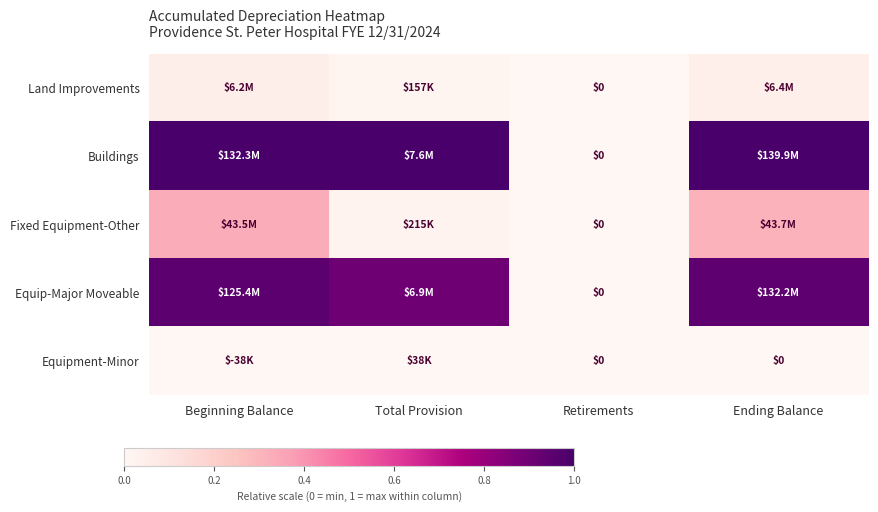

How many data points in Buildings are less than 1?

1